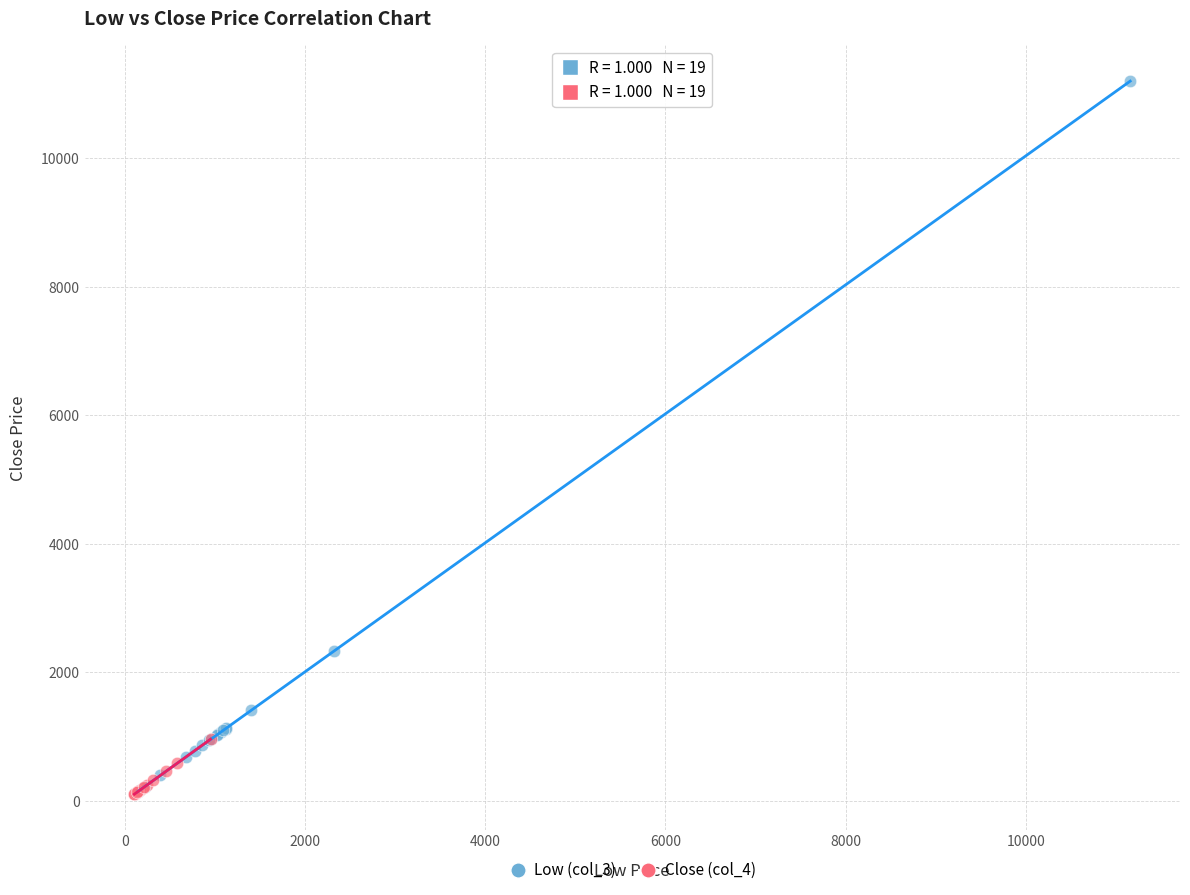

Which series has the widest spread of Y values?

Low (col_3)